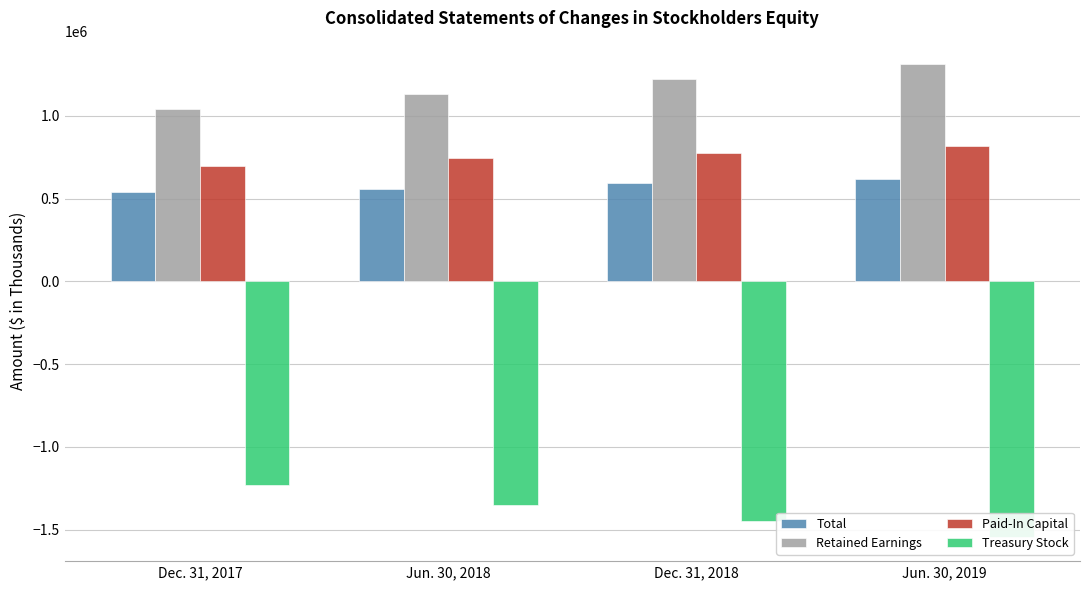

At which category does the chart reach its peak across all series?

Jun. 30, 2019